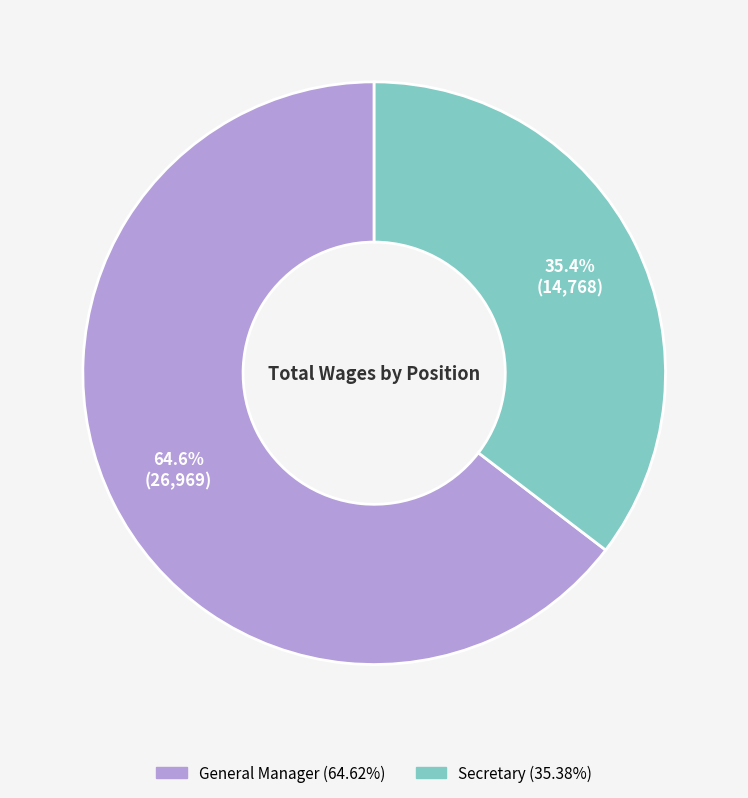

The General Manager slice represents 65% of the pie. True or false?

True